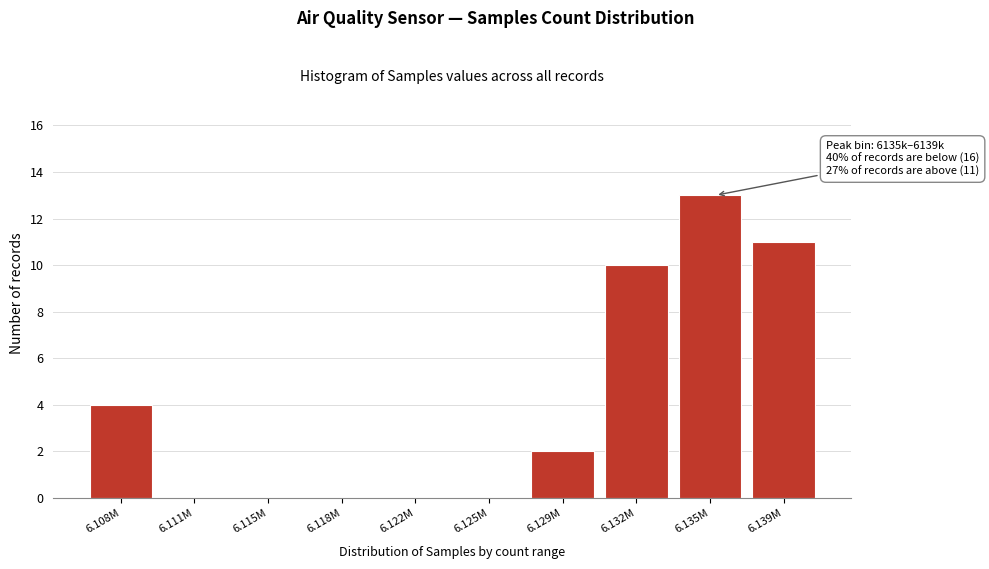

Reading right to left, extract all data points from this chart.

6.139M=11	6.135M=13	6.132M=10	6.129M=2	6.125M=0	6.122M=0	6.118M=0	6.115M=0	6.111M=0	6.108M=4